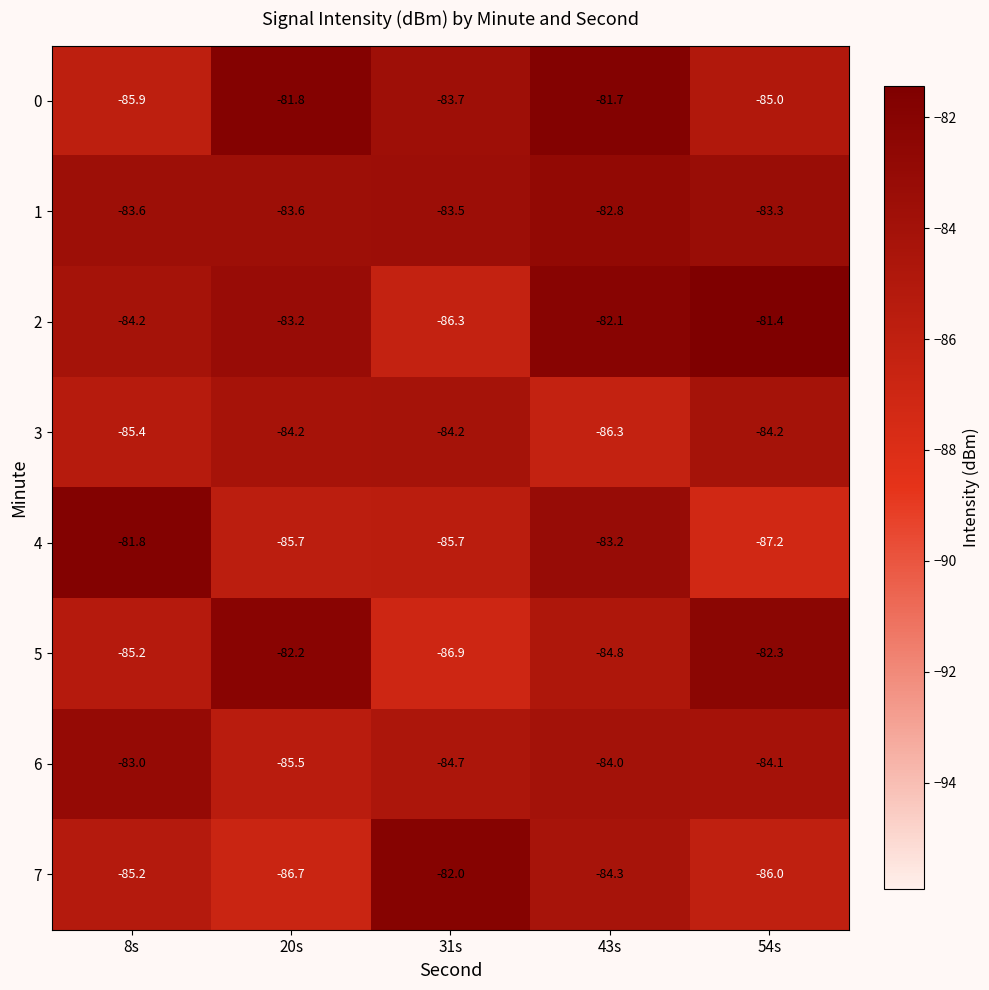

What is the difference between the maximum and minimum values in the 7 series?

4.7